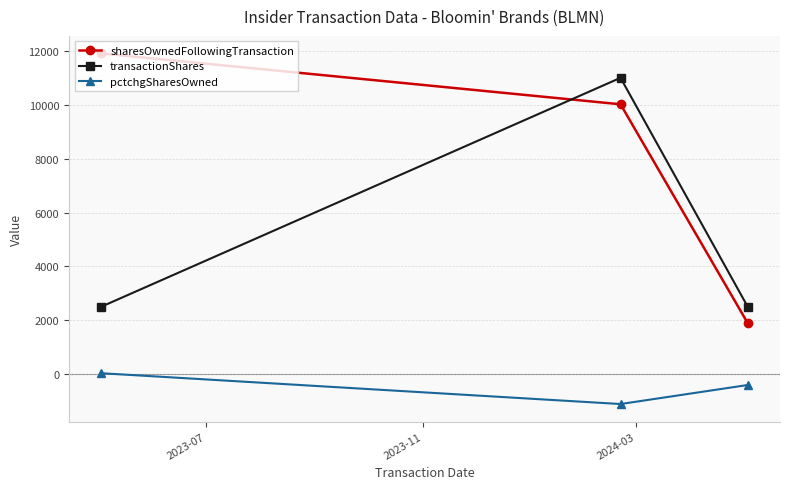

List the series in order of their overall mean, lowest first.

pctchgSharesOwned, transactionShares, sharesOwnedFollowingTransaction